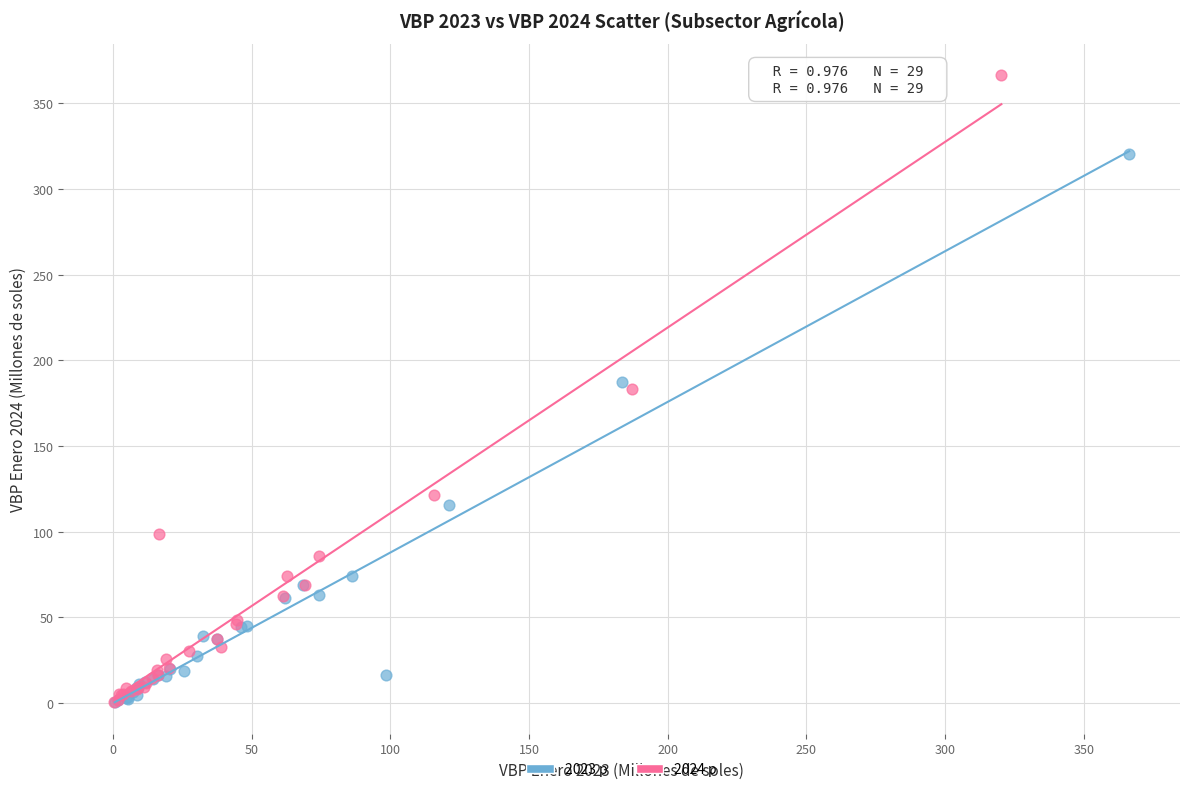

Which series reaches the maximum Y coordinate?

2024 p